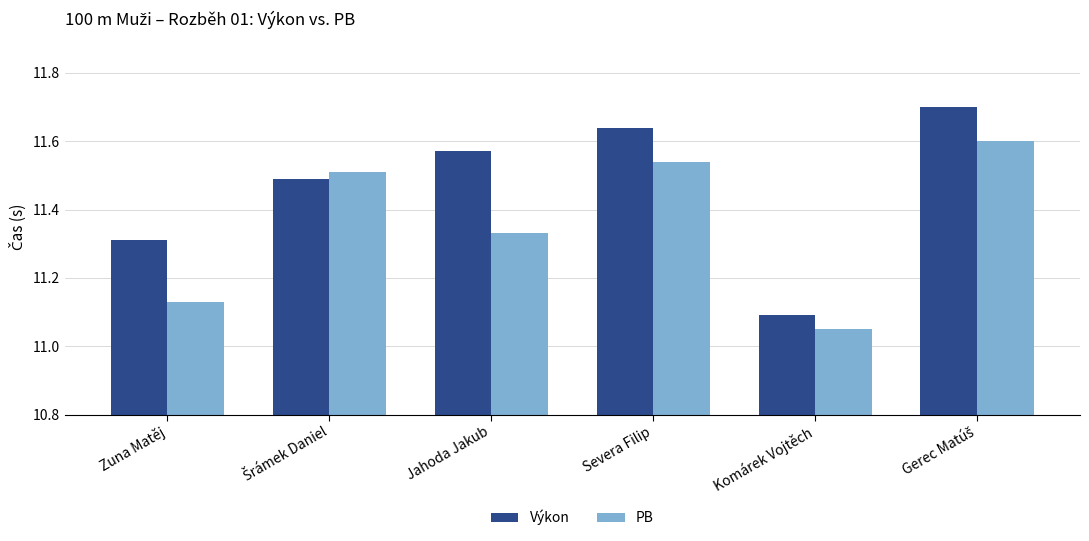

Where is PB nearest to the value 11?

Komárek Vojtěch